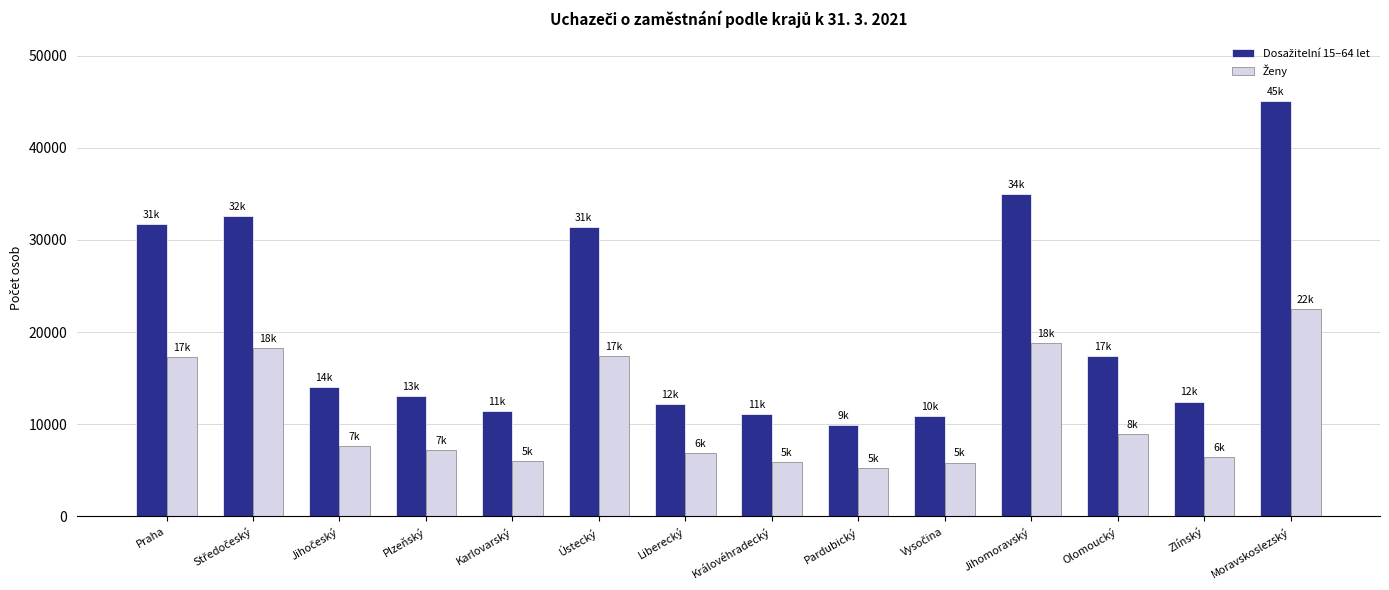

What is the total value across all series at Pardubický?

15160